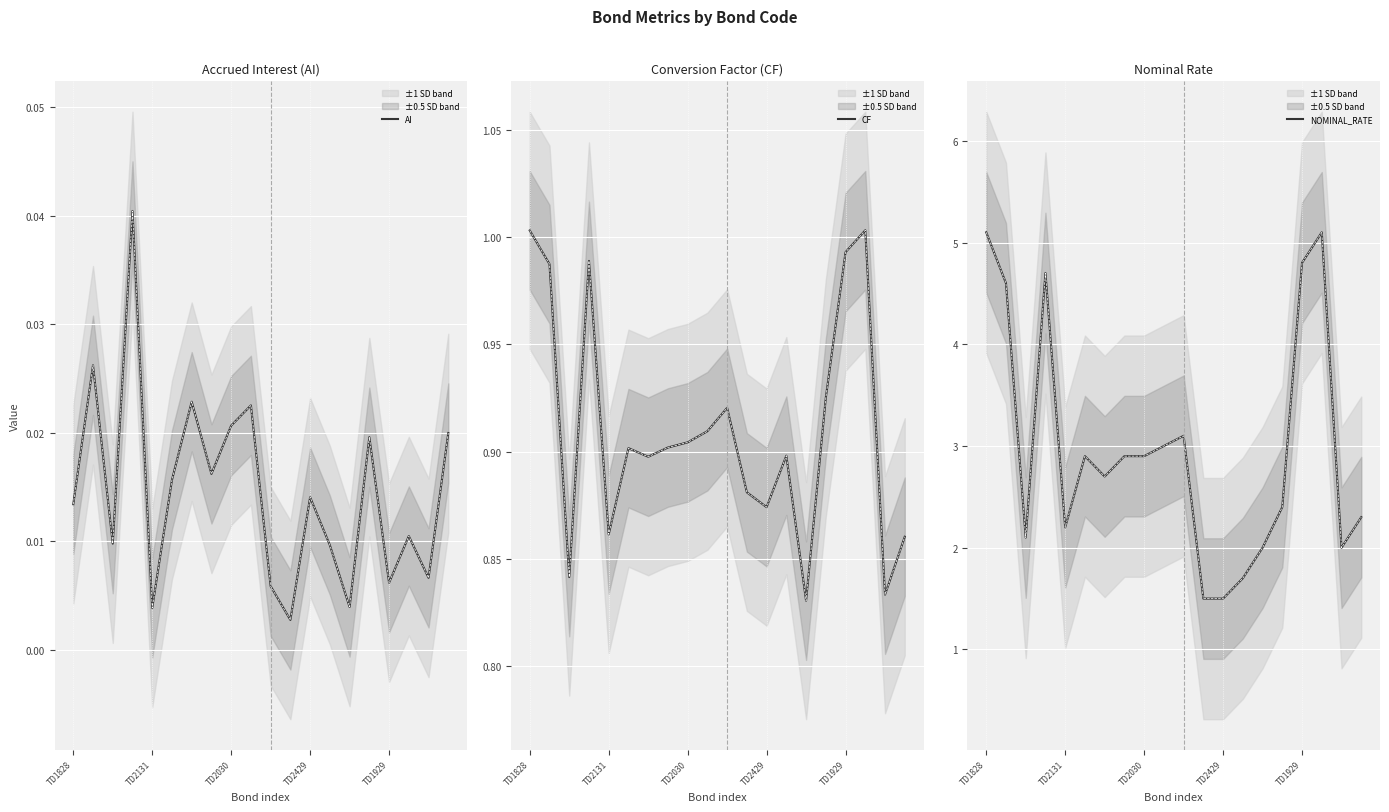

Which category has the lowest value in the NOMINAL_RATE series?

11